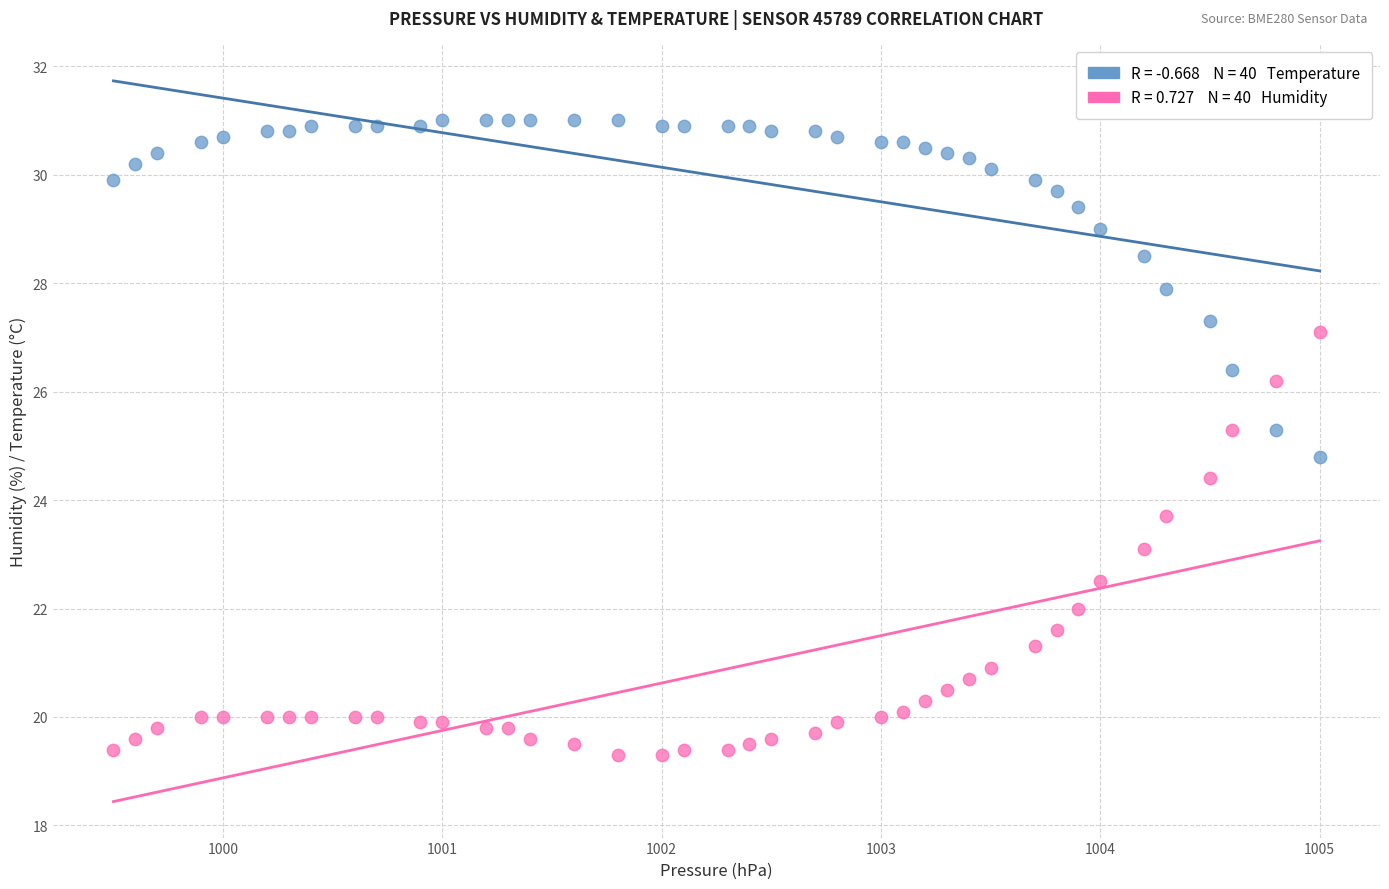

Across all data points, what is the range of Y values (max minus min)?

11.7